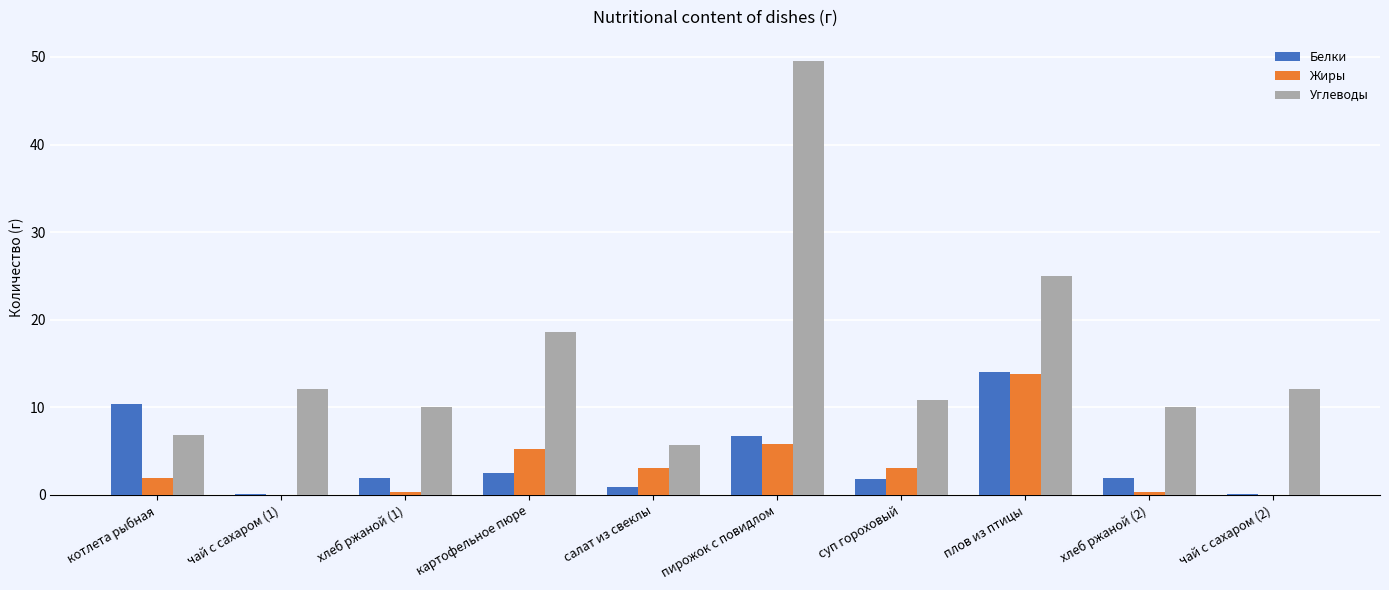

What is the greatest value displayed?

49.5